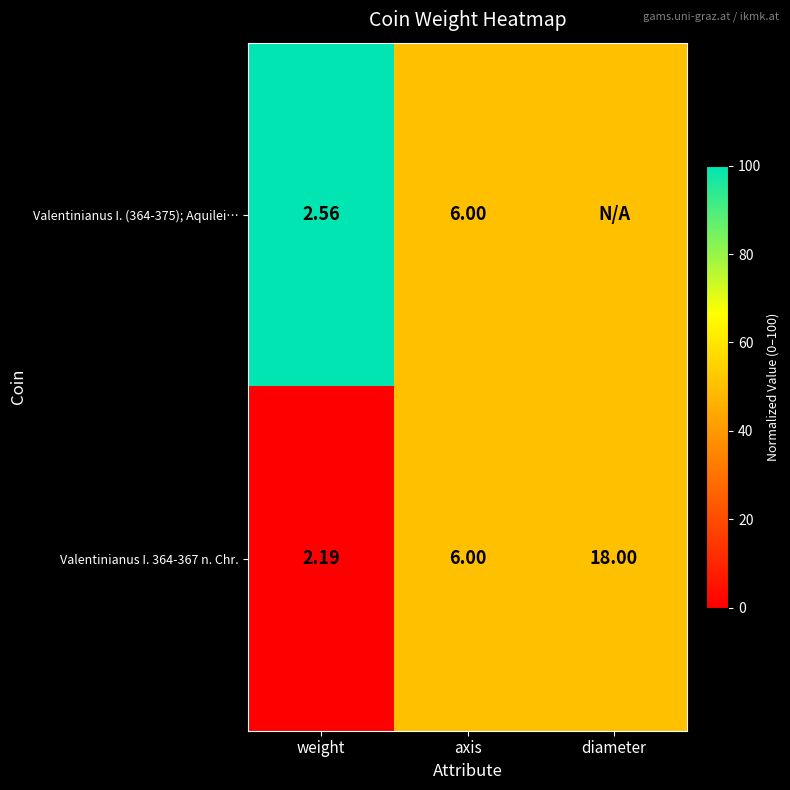

At which label does Valentinianus I. 364-367 n. Chr. reach its peak?

diameter